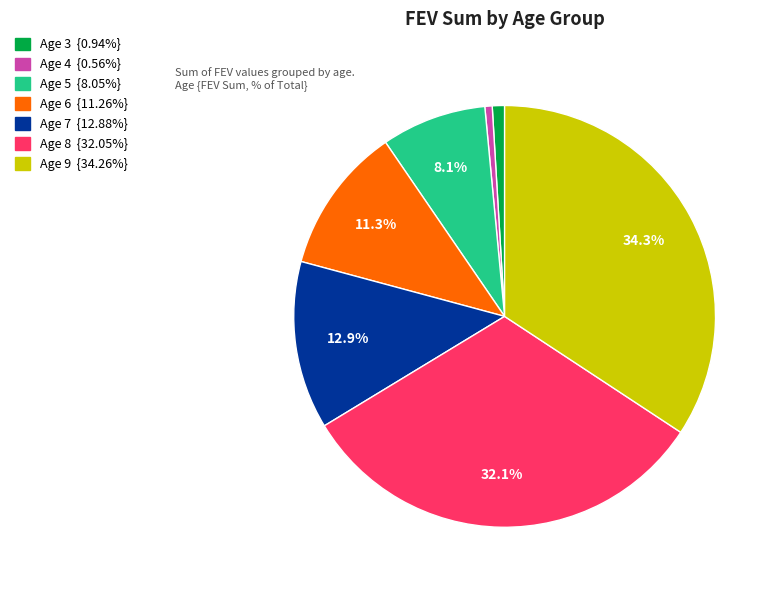

To the nearest percent, what portion does Age 6 represent?

11%